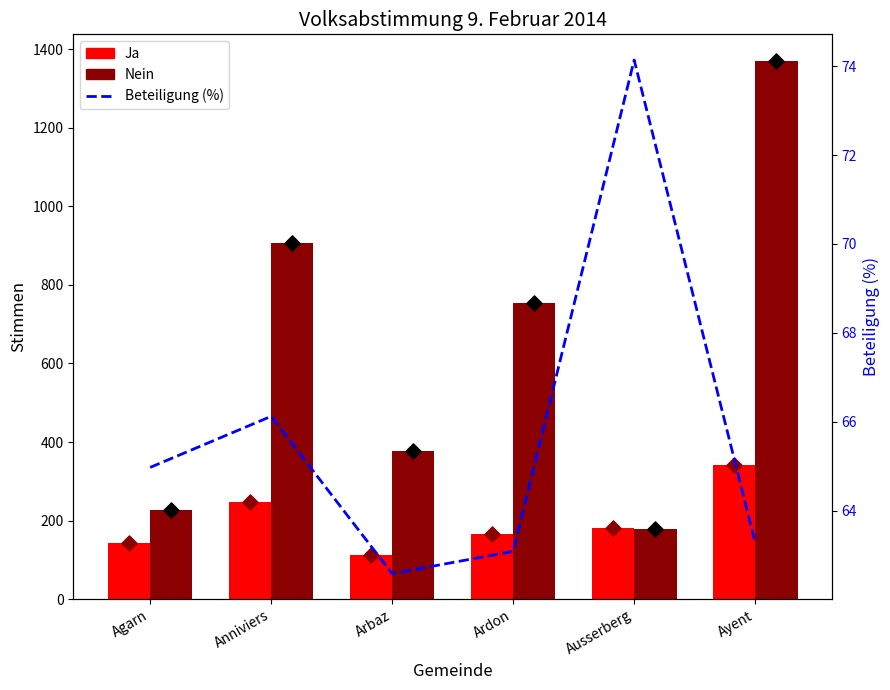

At how many categories does at least one series exceed 847?

2